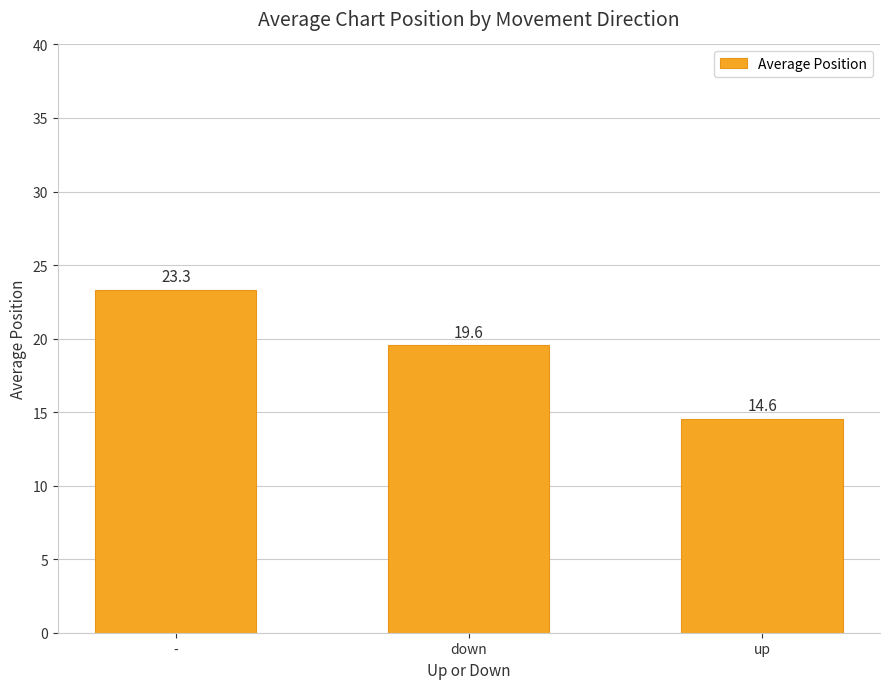

How many series are shown in this chart?

1